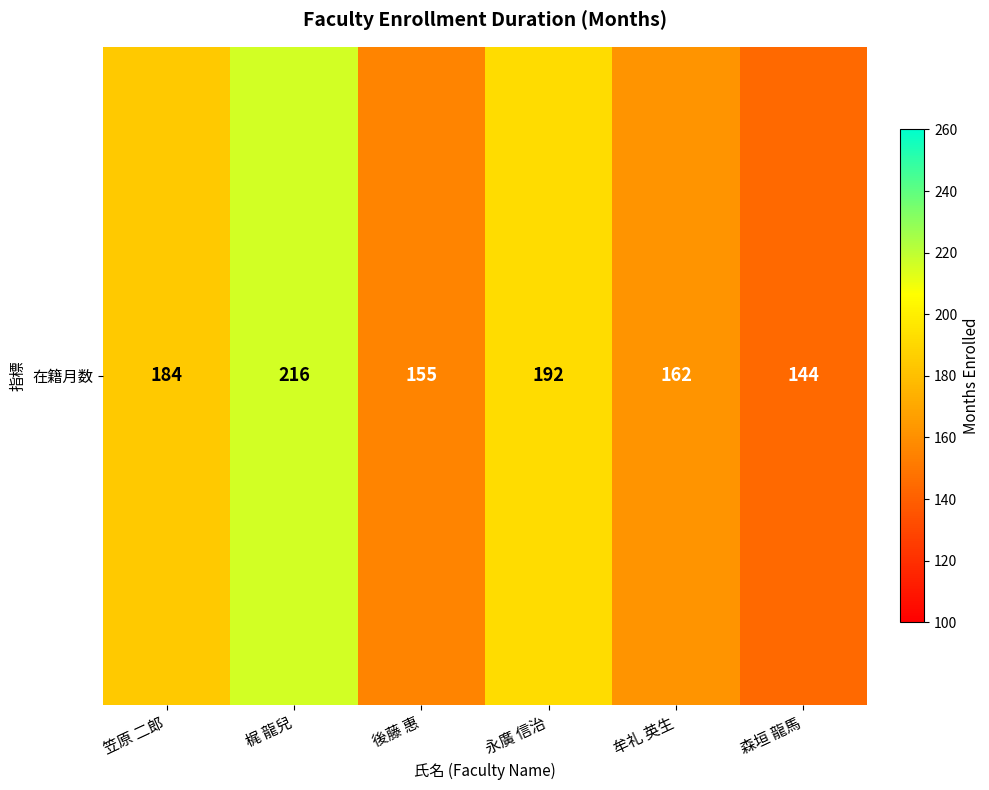

The chart shows a value of 94 at 森垣 龍馬. True or false?

False